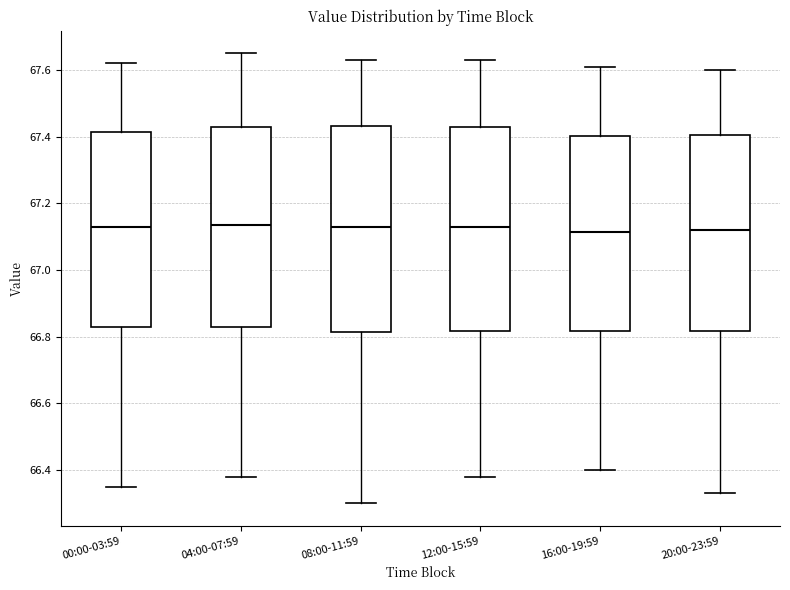

Reading left to right, read every box against the y-axis: the position of its median line, the range the box covers, and the ends of its whiskers. The values are not printed on the chart, so give them approximately, as read against the axis.

00:00-03:59: median 67.14, box 66.82 to 67.42, whiskers 66.36 to 67.62
04:00-07:59: median 67.14, box 66.82 to 67.42, whiskers 66.38 to 67.66
08:00-11:59: median 67.14, box 66.82 to 67.44, whiskers 66.30 to 67.64
12:00-15:59: median 67.14, box 66.82 to 67.42, whiskers 66.38 to 67.64
16:00-19:59: median 67.12, box 66.82 to 67.40, whiskers 66.40 to 67.62
20:00-23:59: median 67.12, box 66.82 to 67.40, whiskers 66.34 to 67.60